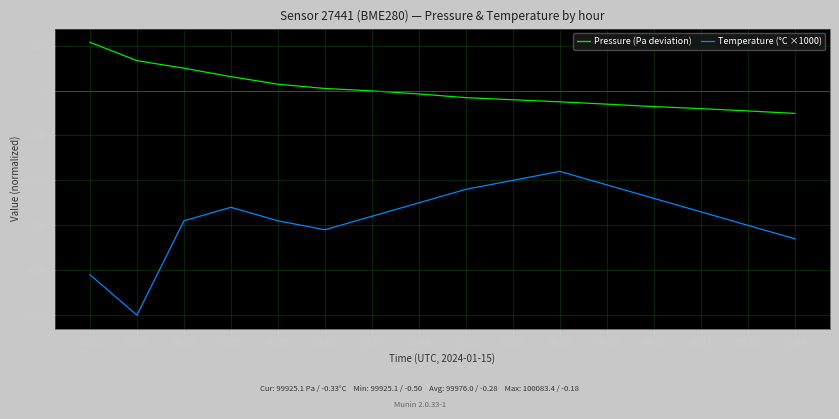

Which series has the largest range (max minus min)?

Temperature (°C ×1000)